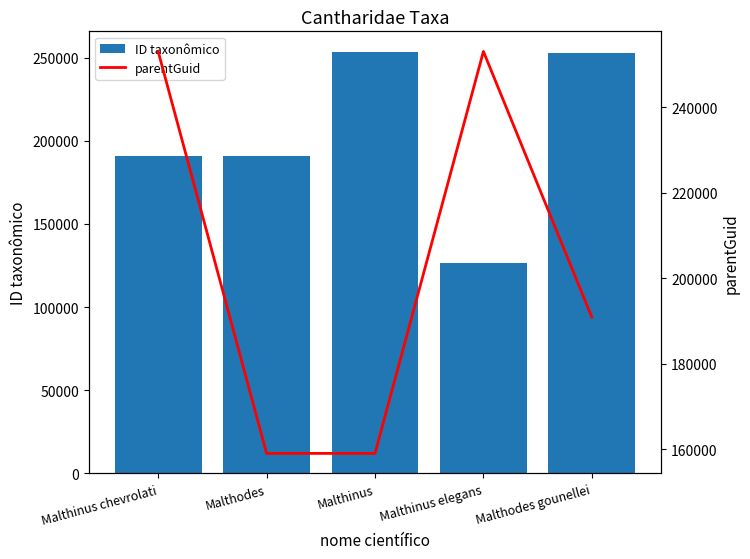

What is the label of the 2nd bar from the left?

Malthodes